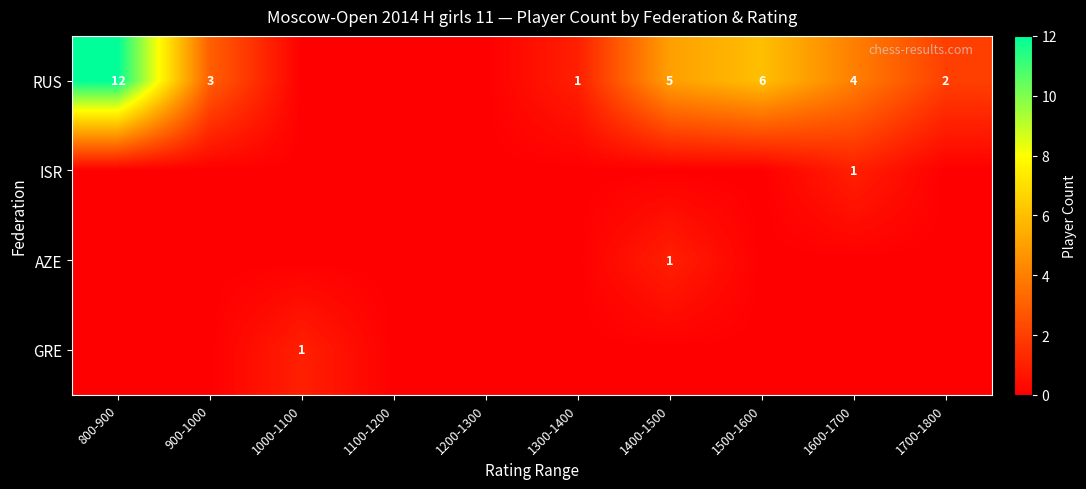

Is the value of AZE at 1600-1700 greater than the value of RUS at 1500-1600?

No